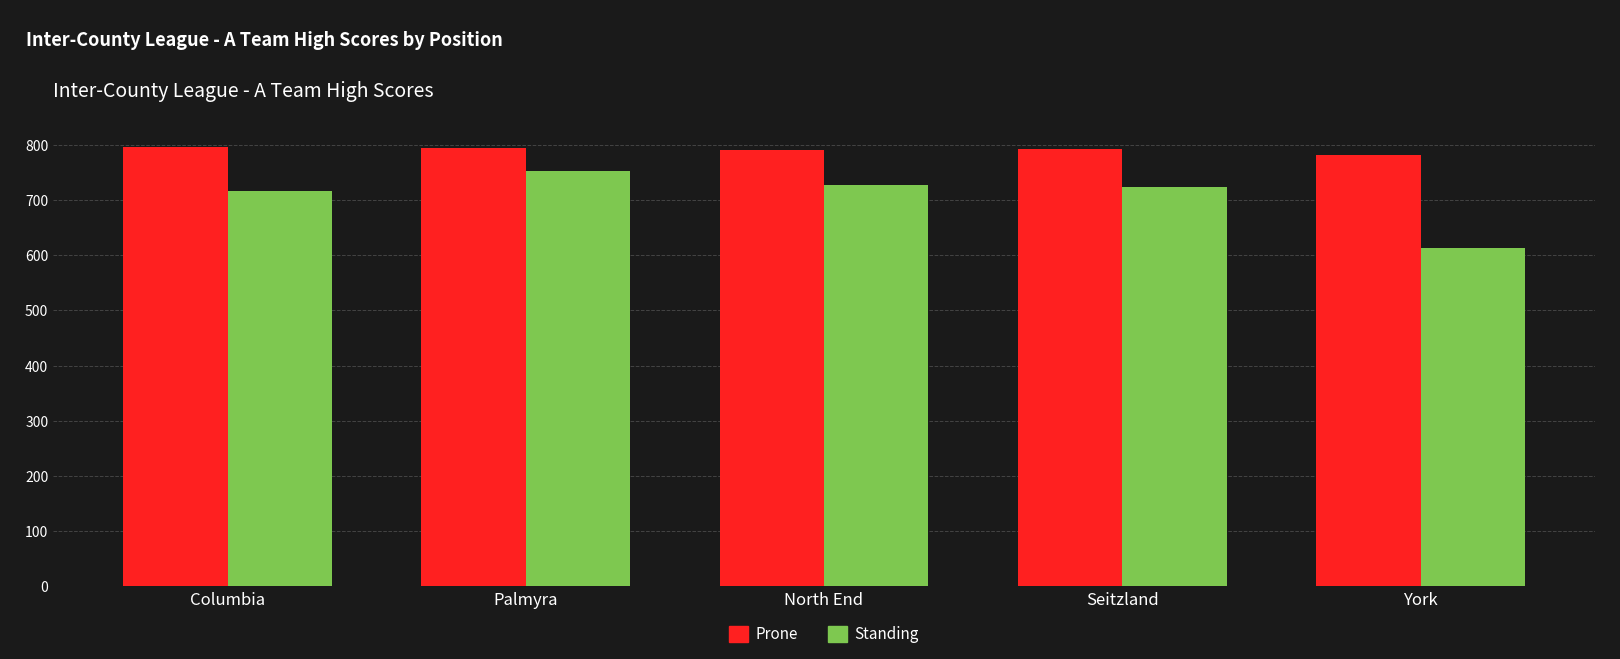

What is the sum of all Prone values?

3955